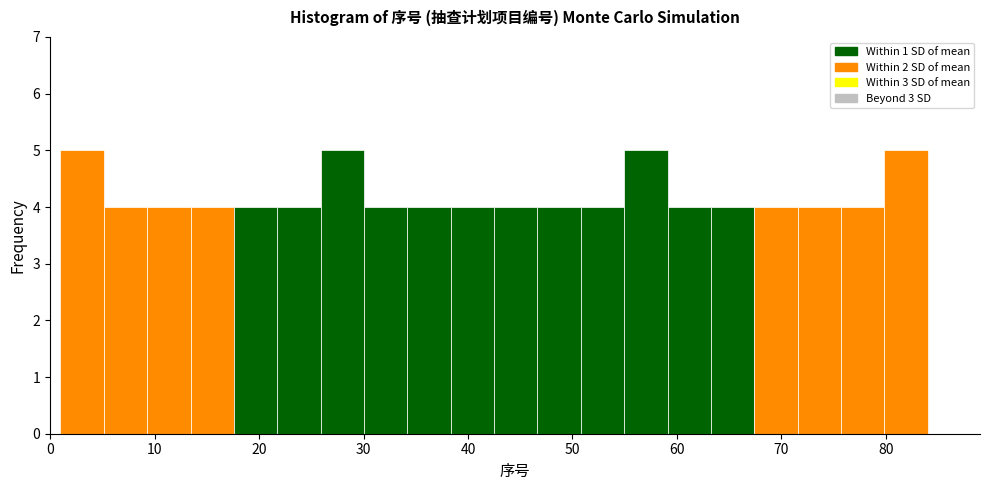

Reading left to right, list every bar in this chart as the range it spans on the x-axis followed by its height. Neither the bar edges nor the heights are printed on the chart, so give them approximately, as read against the axes.

1 to 5: 5
5 to 9: 4
9 to 13: 4
13 to 18: 4
18 to 22: 4
22 to 26: 4
26 to 30: 5
30 to 34: 4
34 to 38: 4
38 to 43: 4
43 to 47: 4
47 to 51: 4
51 to 55: 4
55 to 59: 5
59 to 63: 4
63 to 67: 4
67 to 72: 4
72 to 76: 4
76 to 80: 4
80 to 84: 5